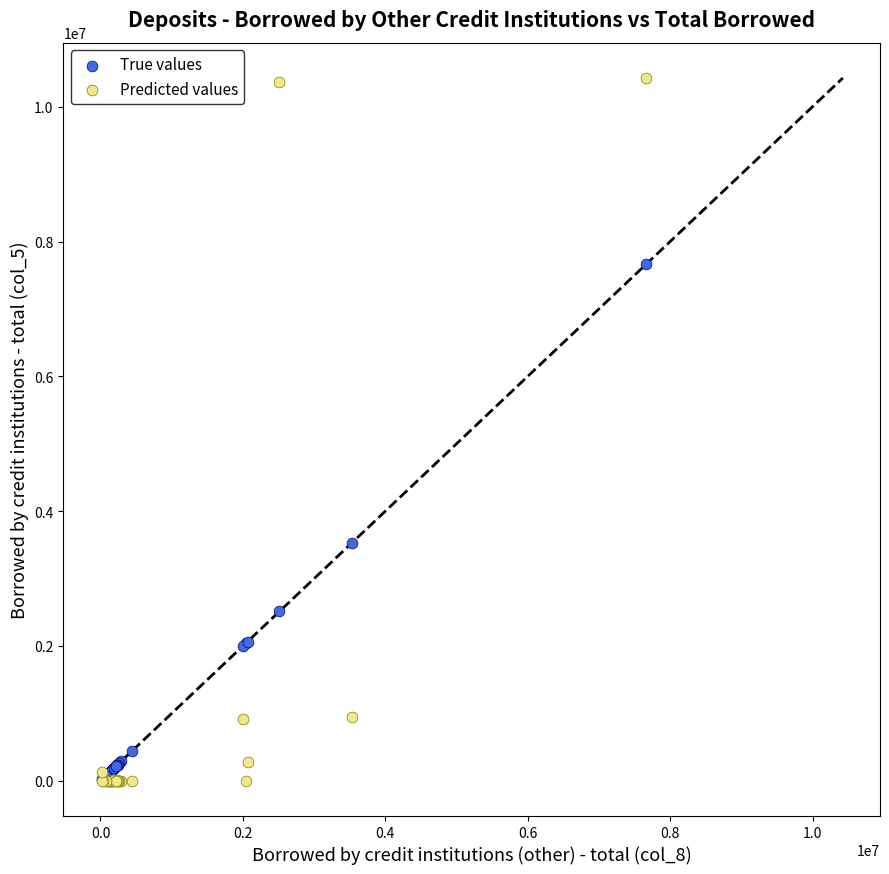

Across all series, what Y value is closest to 5213084?

3529769